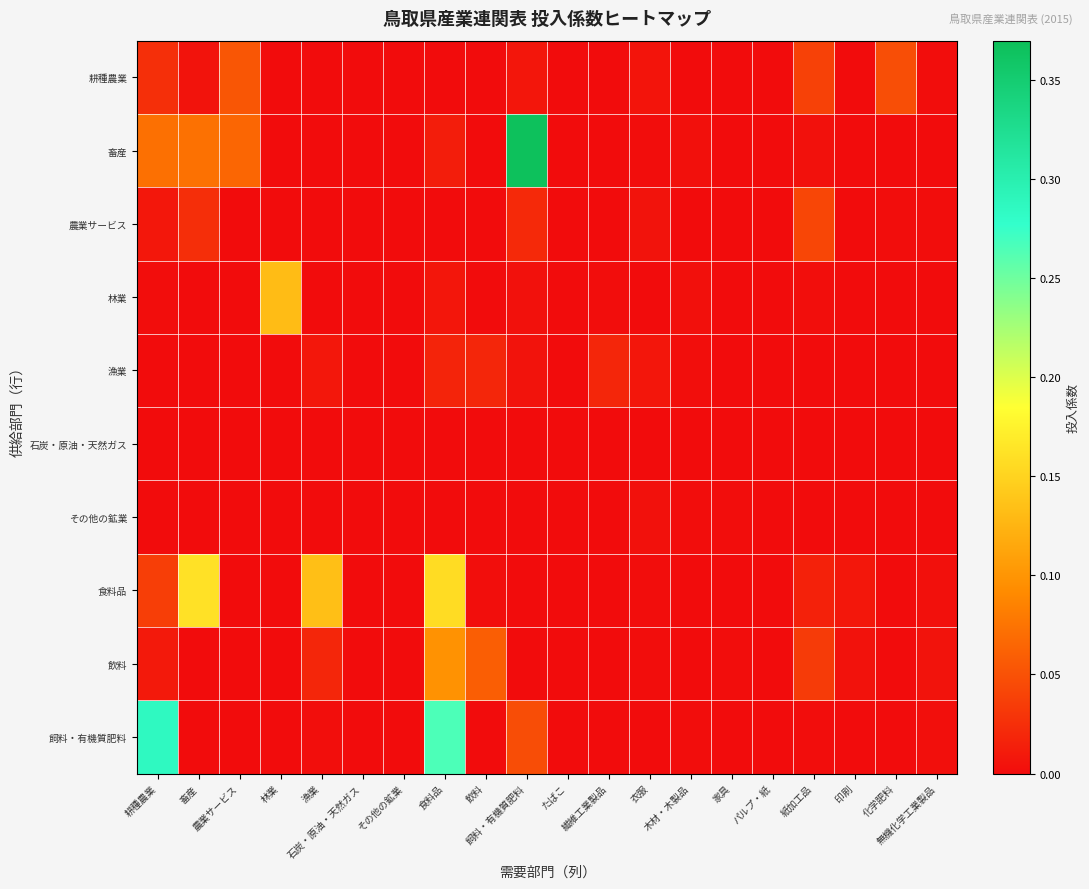

At how many categories does at least one series exceed 0?

19